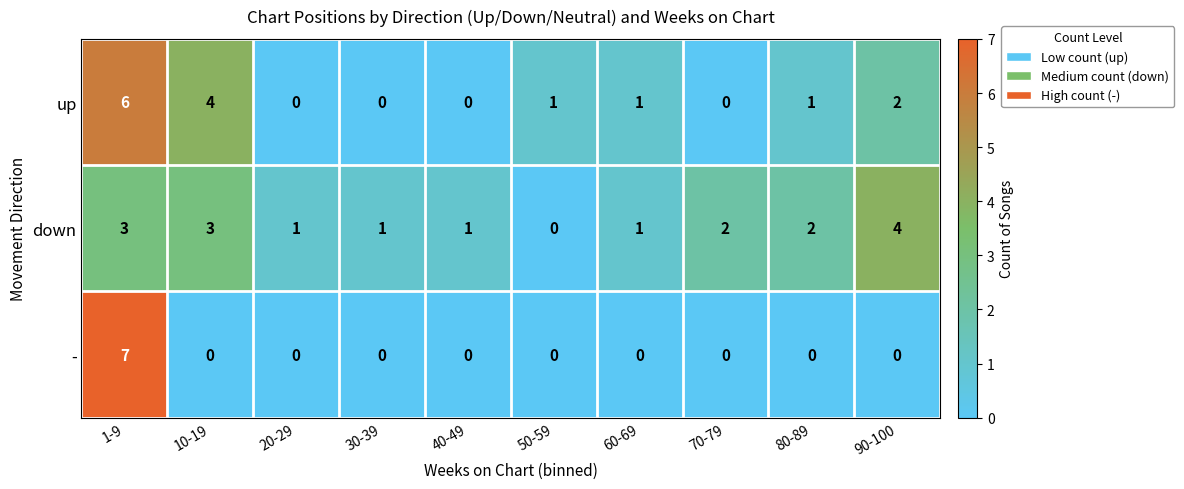

Between 1-9 and 70-79, which series saw the biggest shift?

-